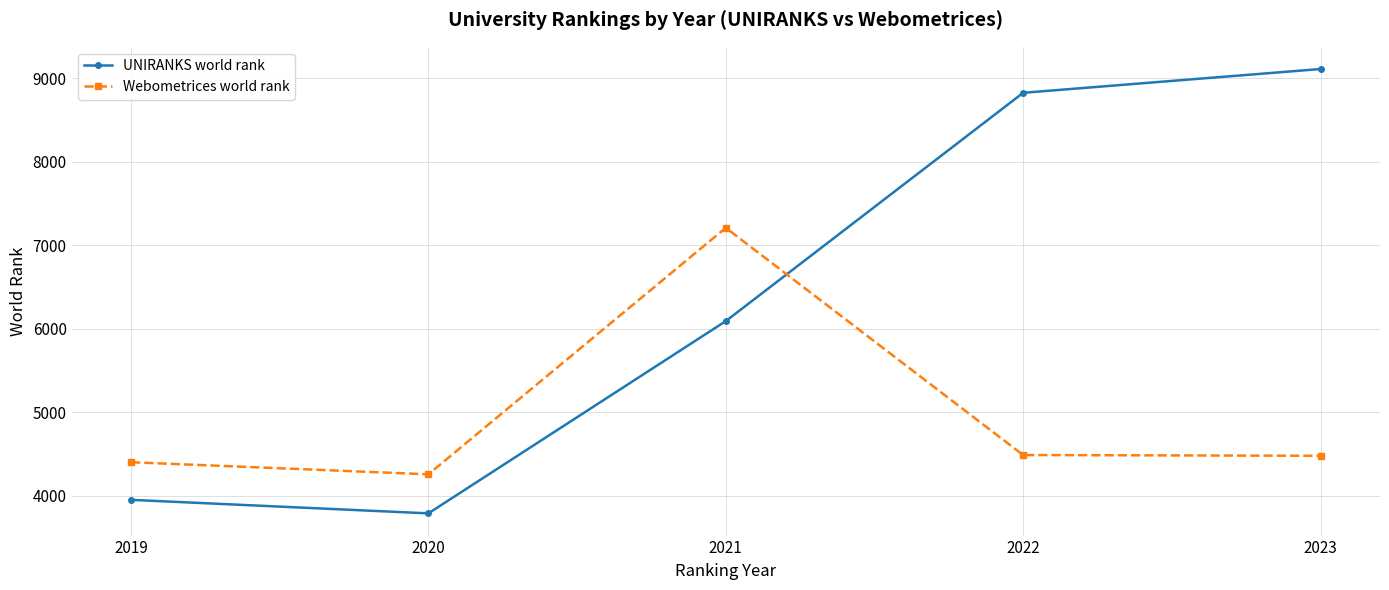

Is it true that UNIRANKS world rank equals 6092 at 2021?

True